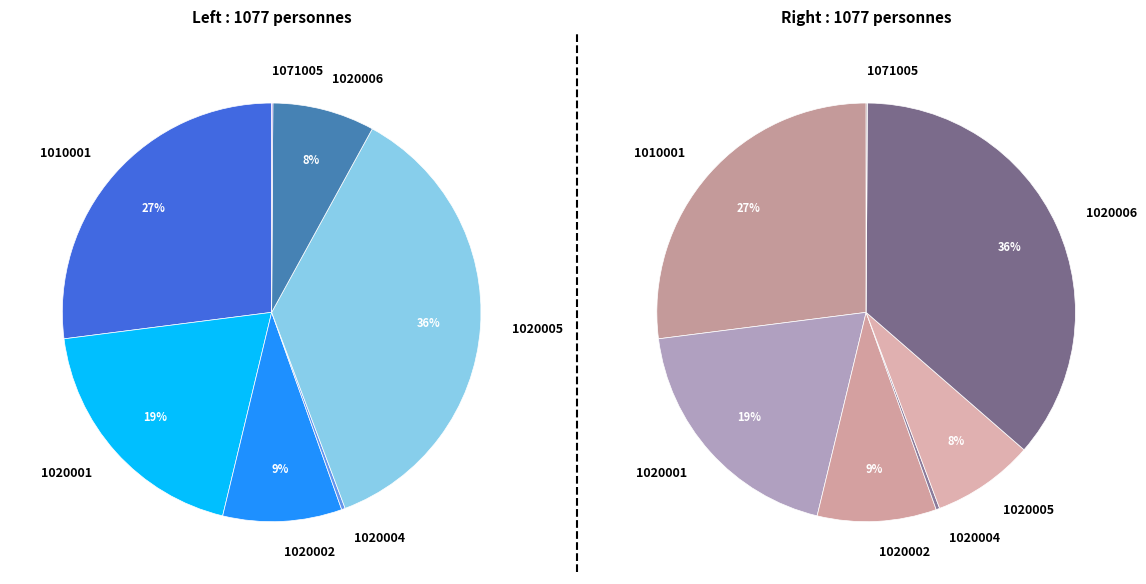

Is it true that 1020001 is 12% of the pie?

False